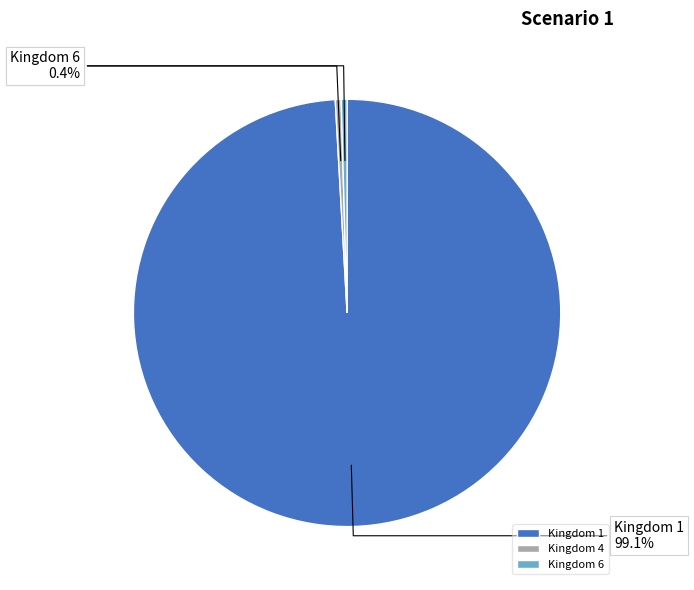

Which category has the biggest portion of the pie?

Kingdom 1